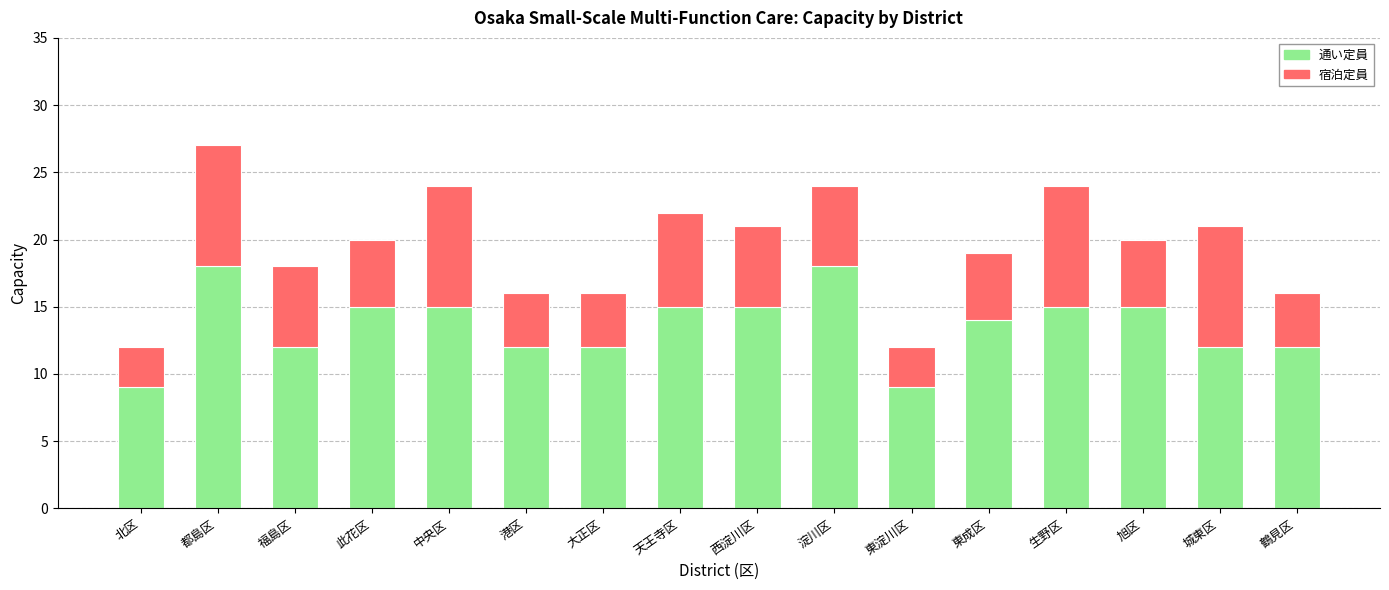

How many distinct data groups are displayed?

2